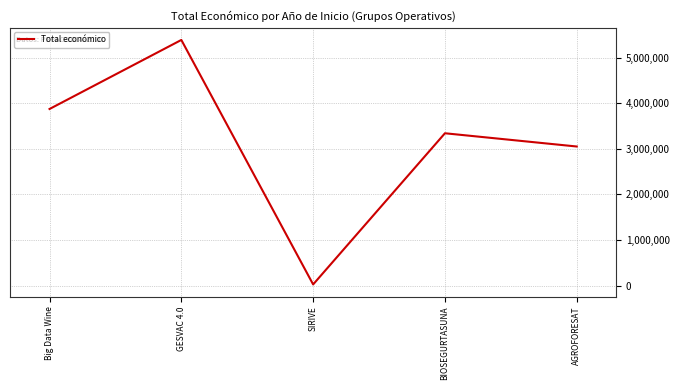

The chart shows a value of 1011576 at Big Data Wine. True or false?

False